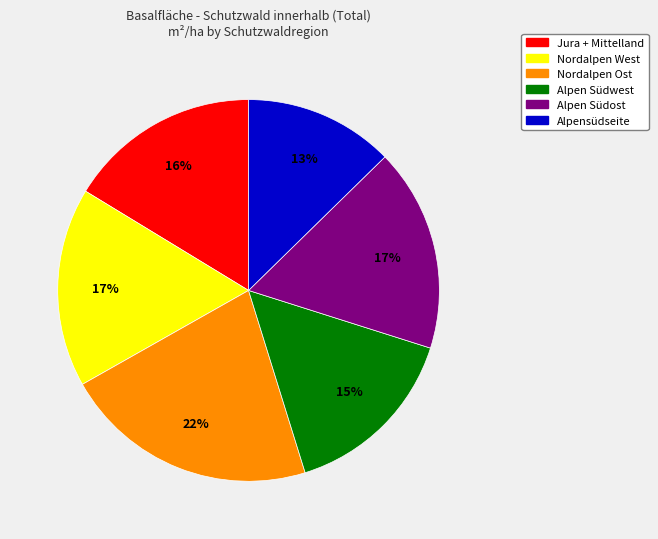

How many segments does this pie chart have?

6